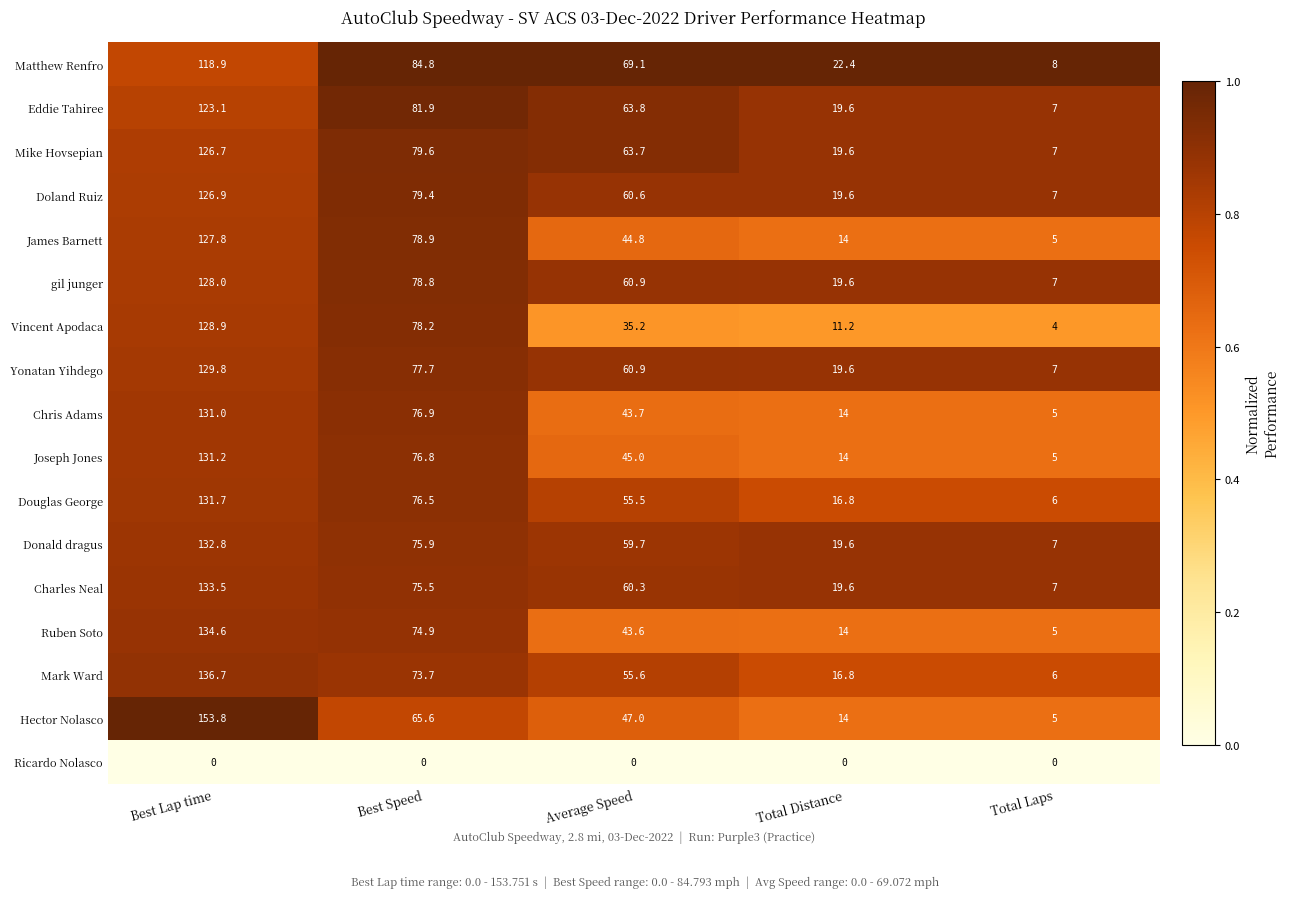

At which label does Charles Neal reach its minimum?

Total Laps